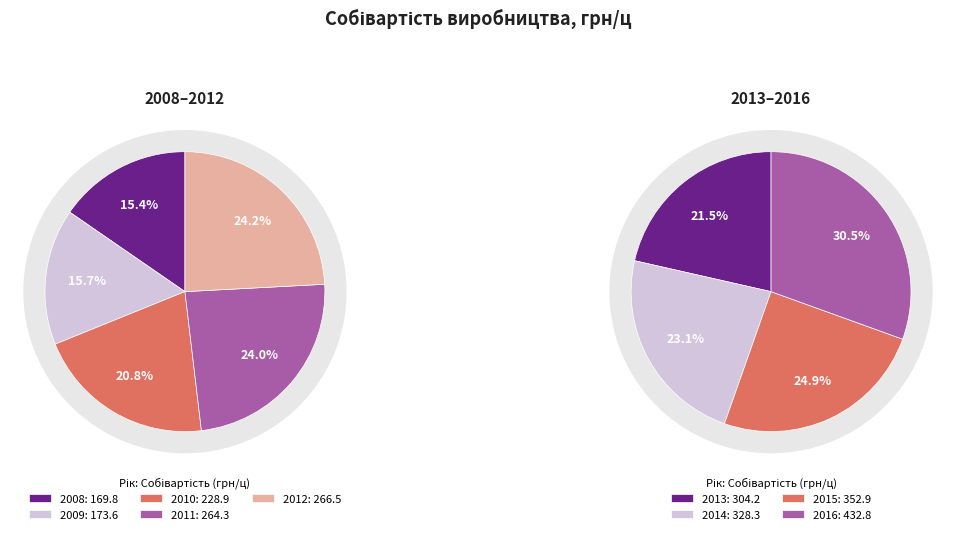

How many segments does this pie chart have?

9